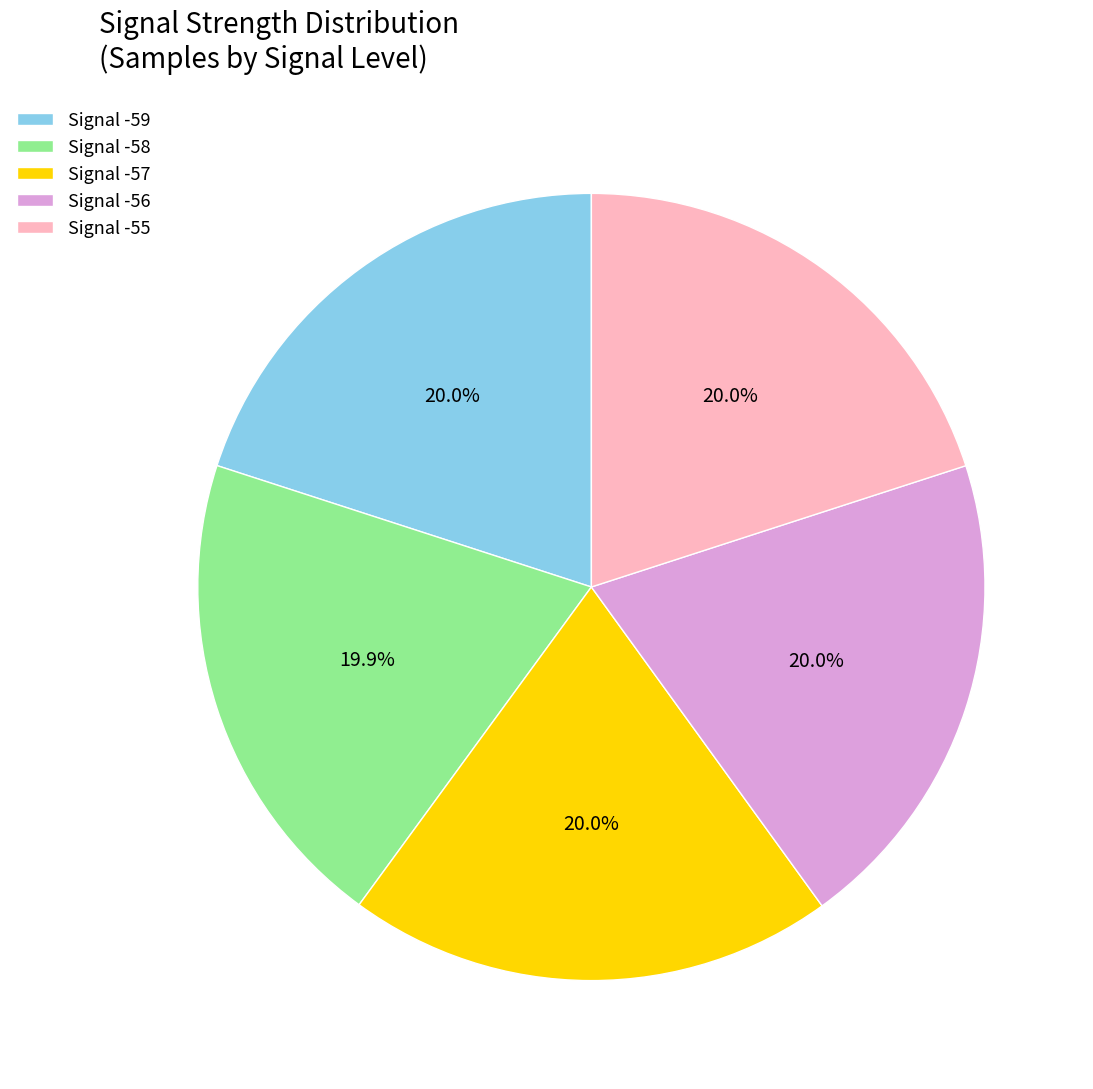

What is the ratio of the value at Signal -59 to the value at Signal -58?

1.0